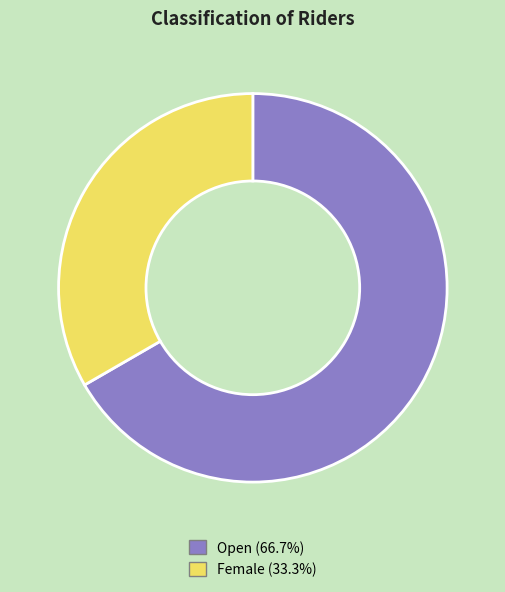

Do Open and Female together represent more than half of the pie?

Yes